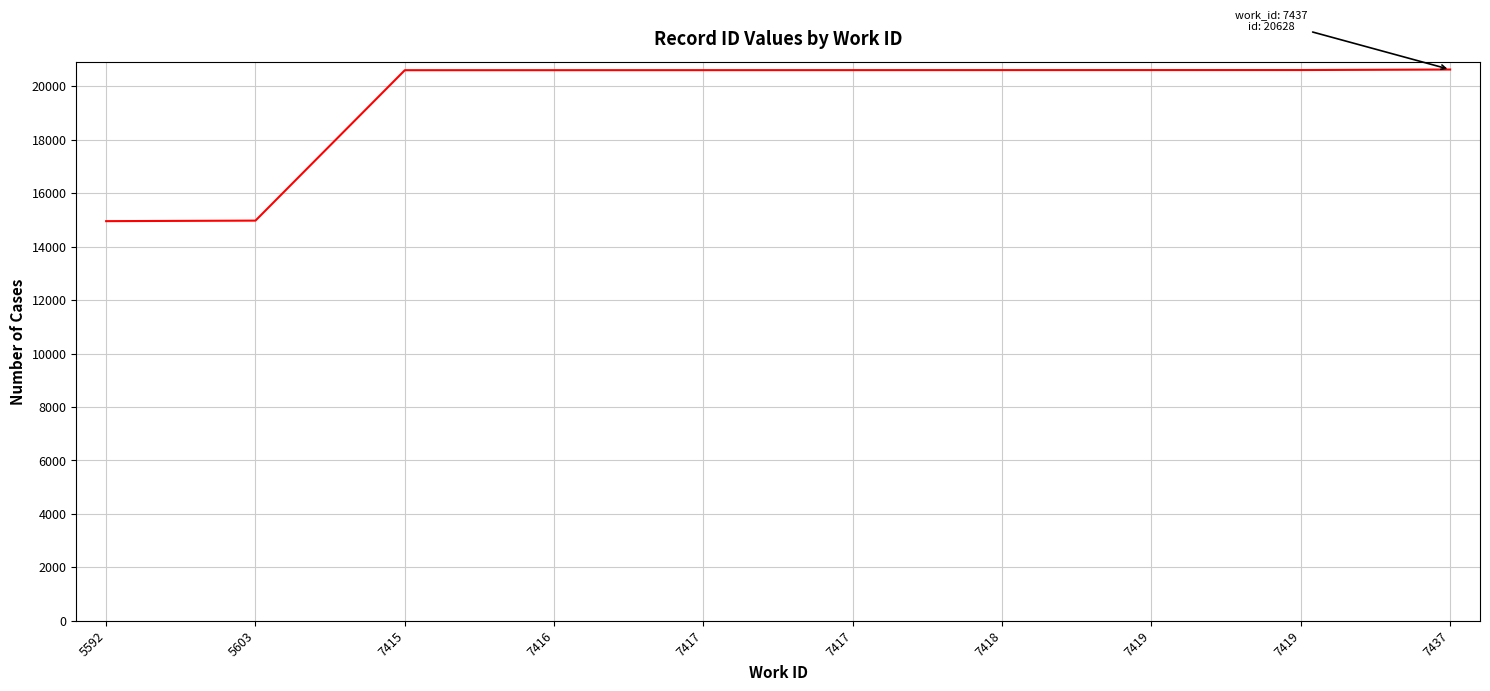

Is this an area chart (filled region under the line)?

No